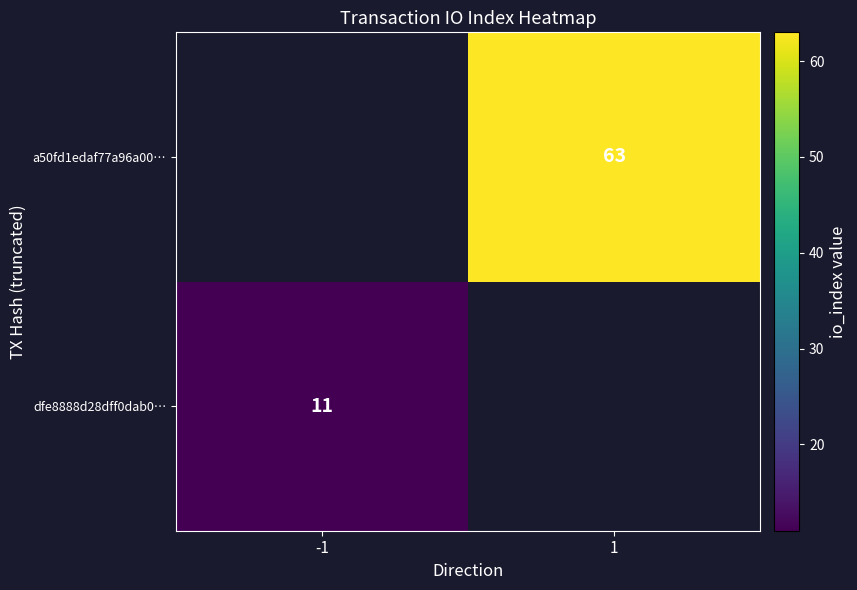

The value of a50fd1edaf77a96a00… at 1 is 63. True or false?

True